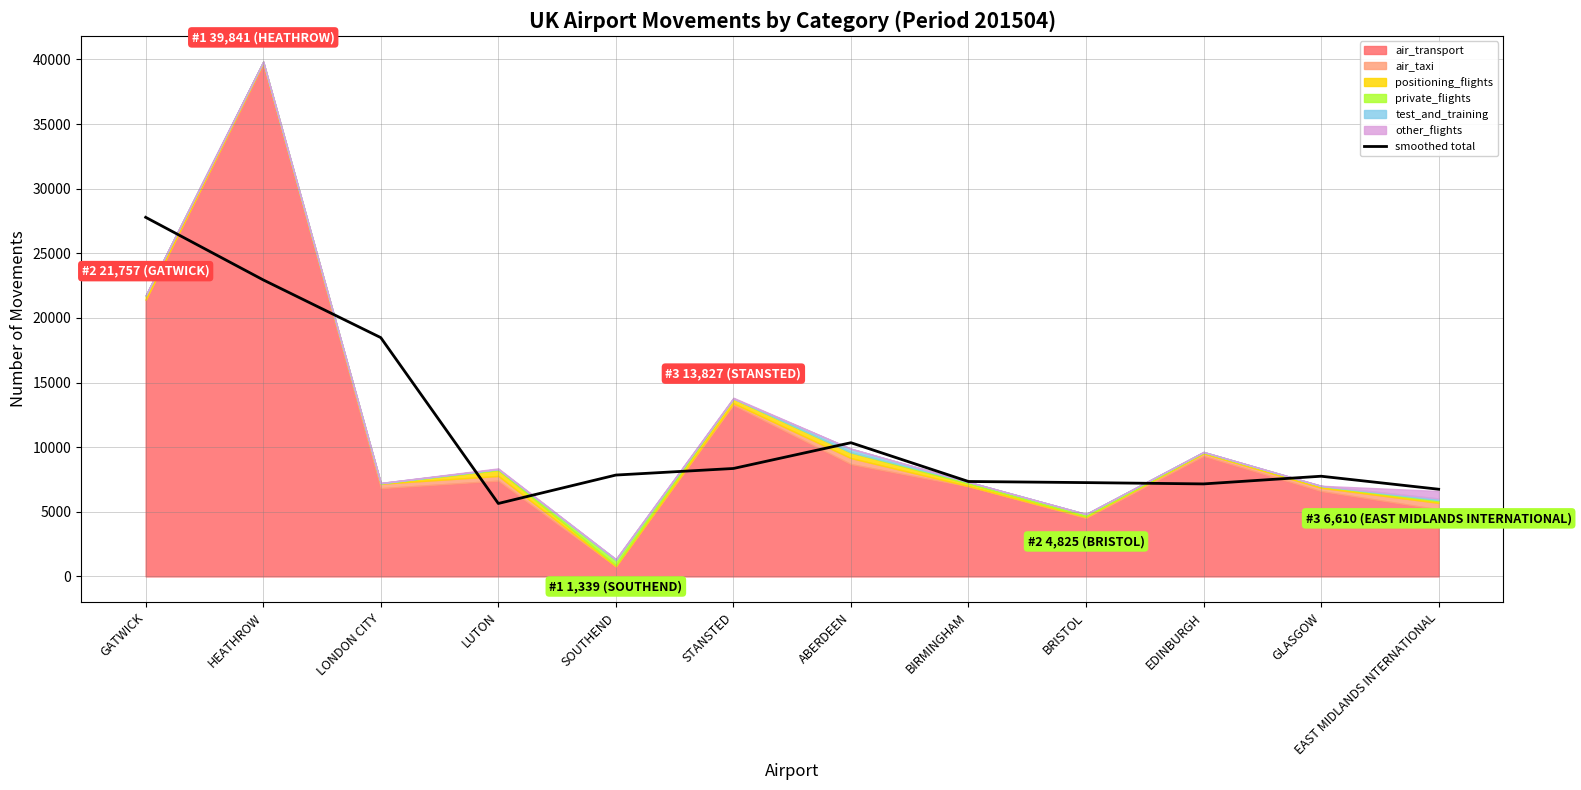

How many points are lower than both their immediate neighbors (excluding endpoints)?

2